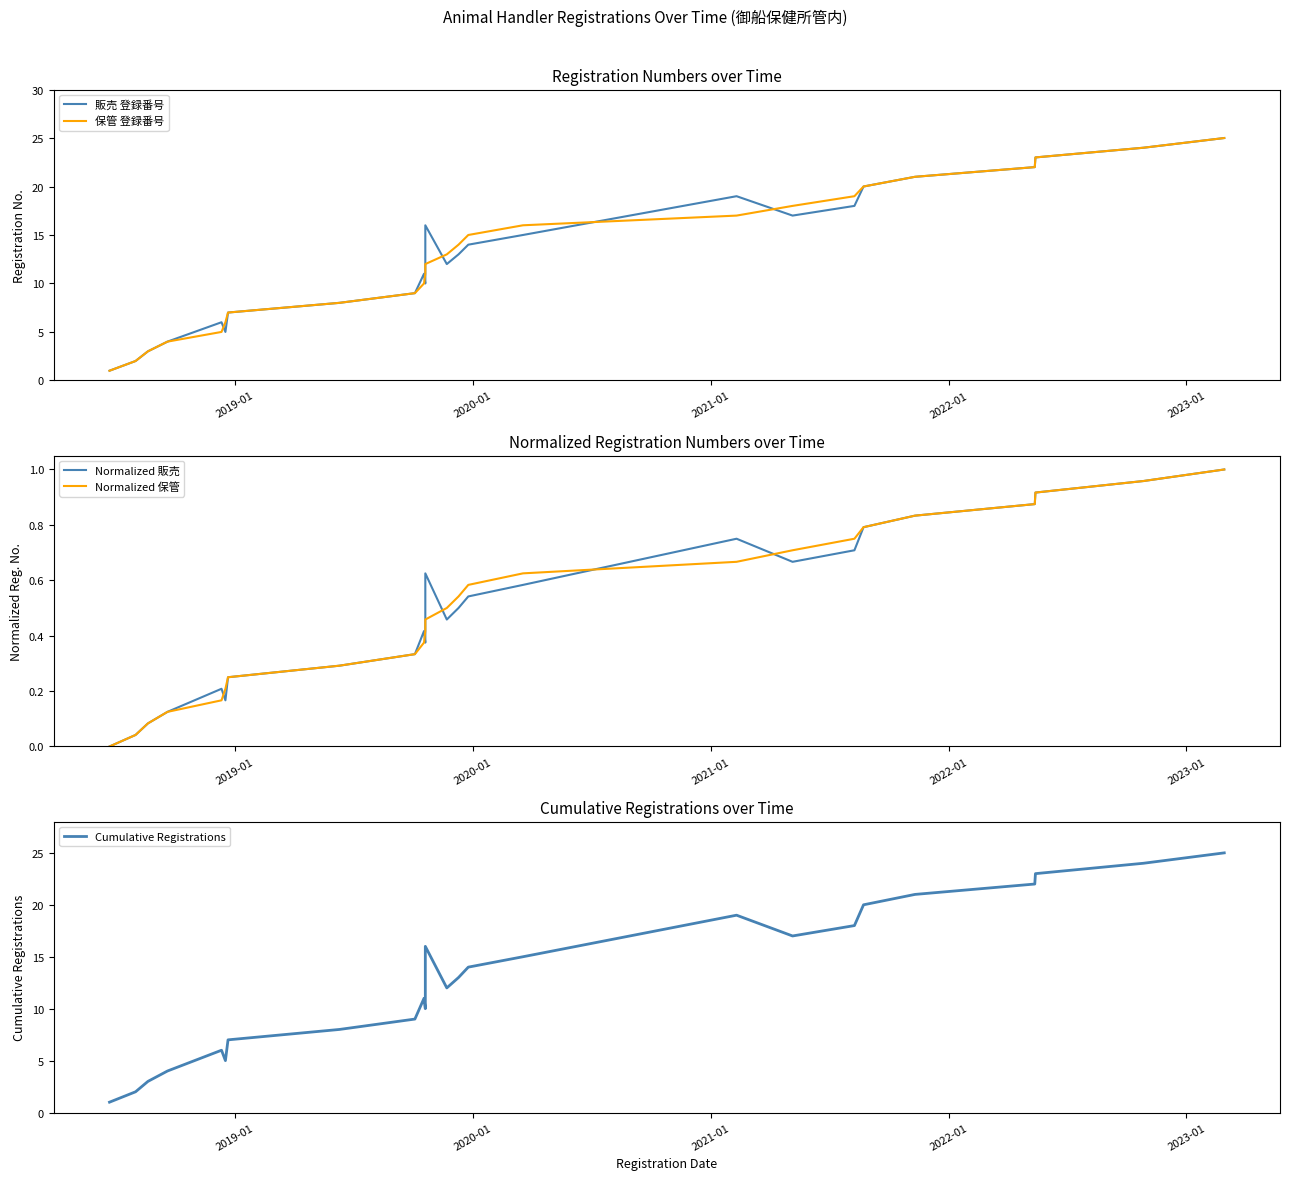

Between 2020-01 and 2022-01, which series saw the biggest shift?

販売 登録番号